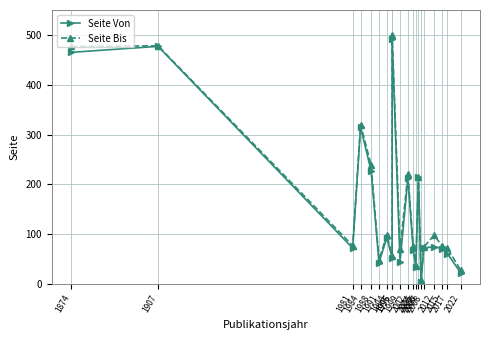

True or false: Seite Bis and Seite Von intersect in this chart.

False